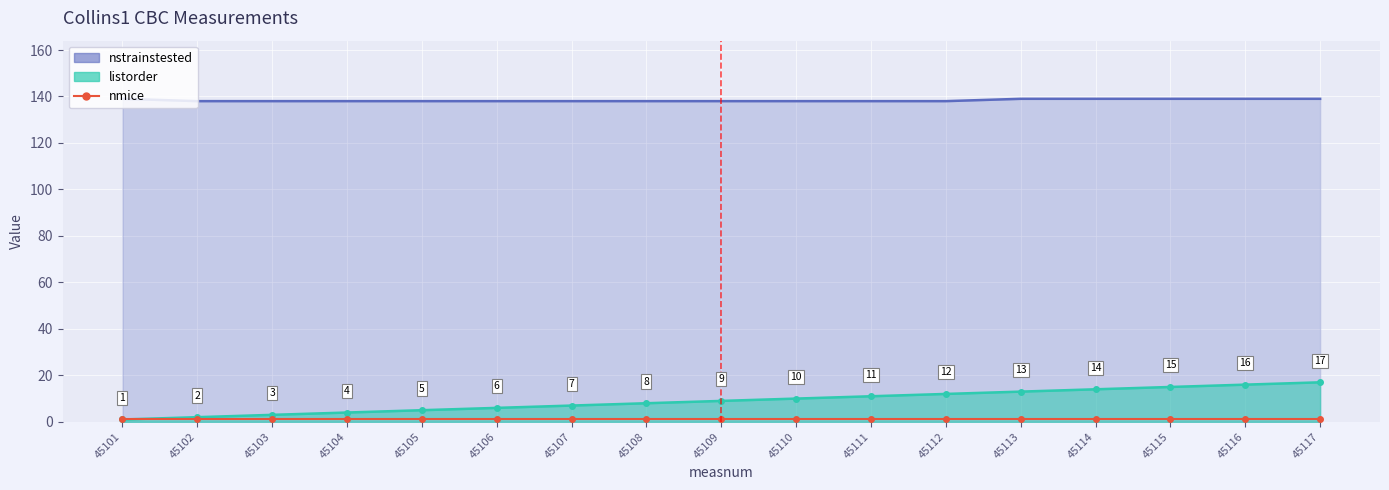

What is the total value across all series at 45115?

154